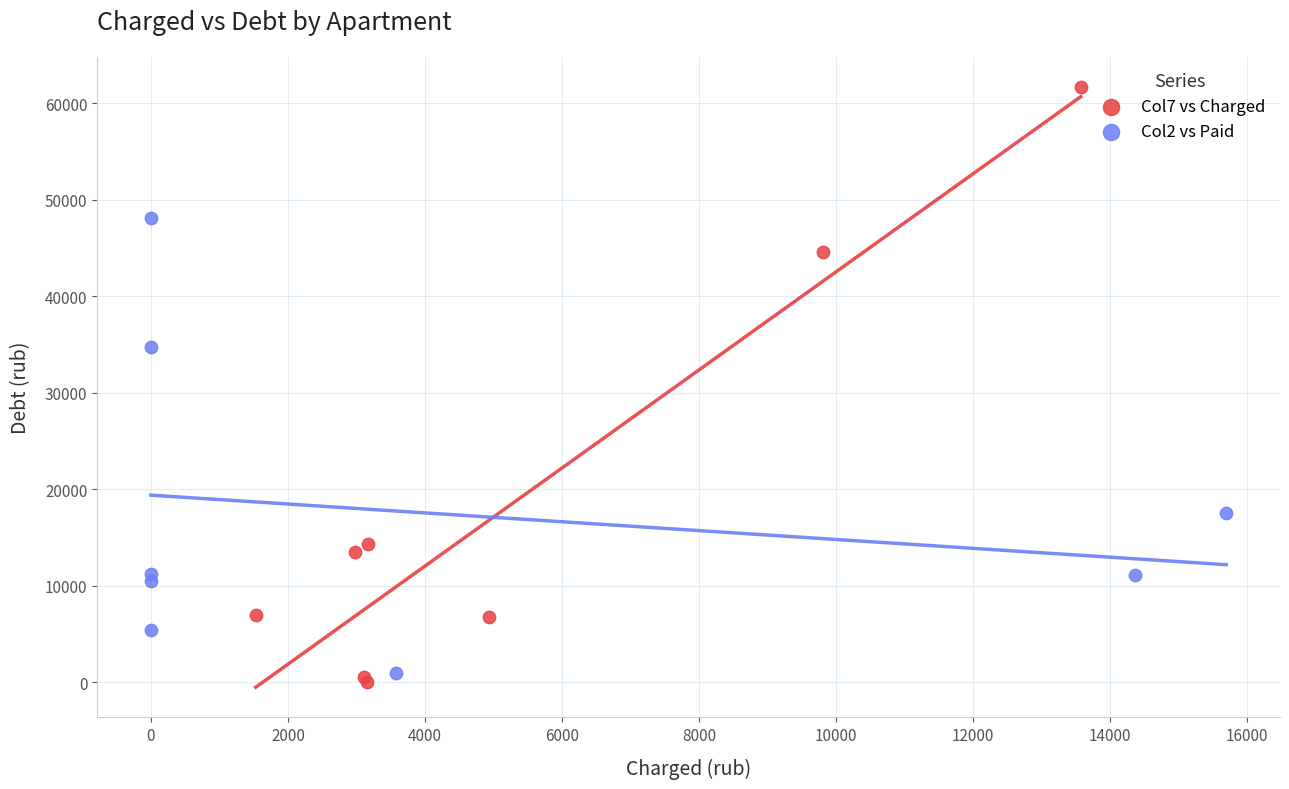

Which series has the largest Y range (max minus min)?

Col7 vs Charged